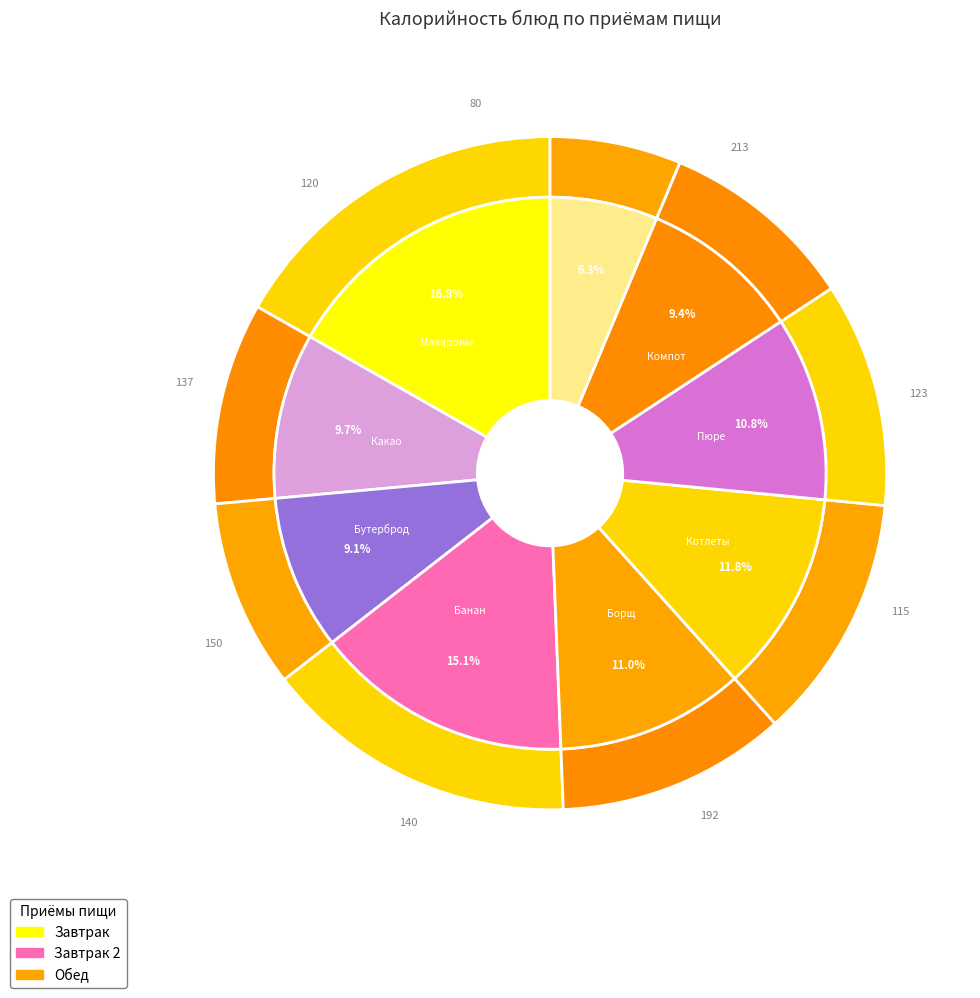

Count the number of slices in the pie.

9